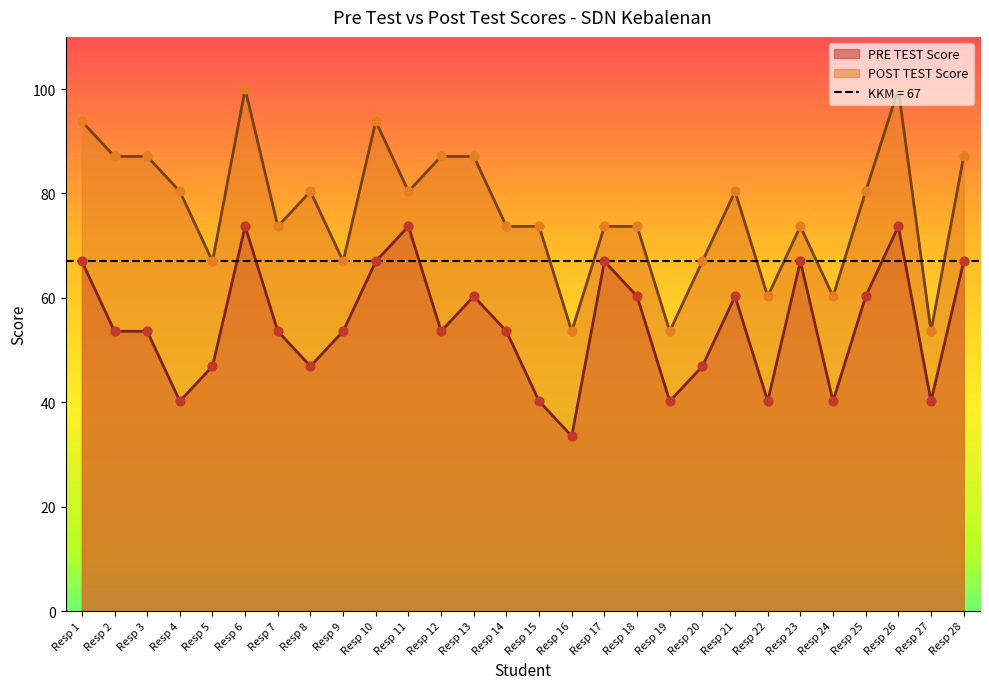

Which series contains the lowest Y value?

PRE TEST Score